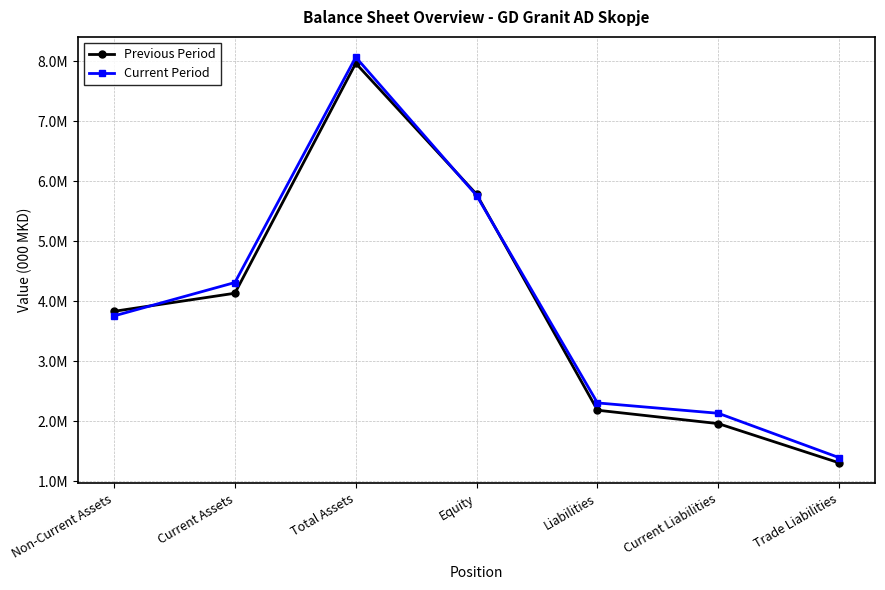

Which series changed the most between Total Assets and Equity?

Current Period